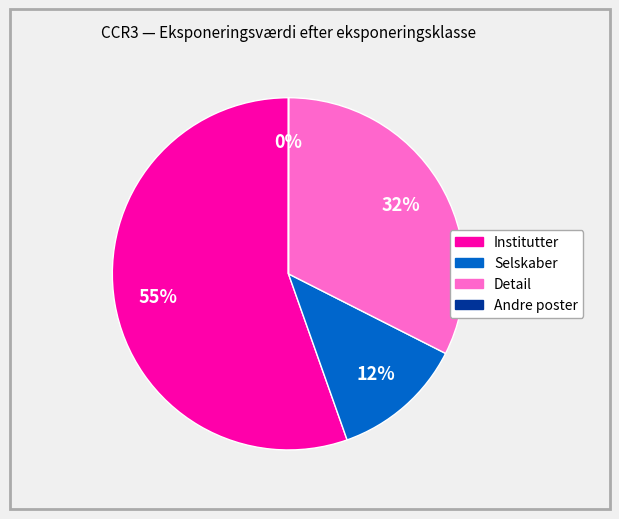

Which category has the biggest portion of the pie?

Institutter